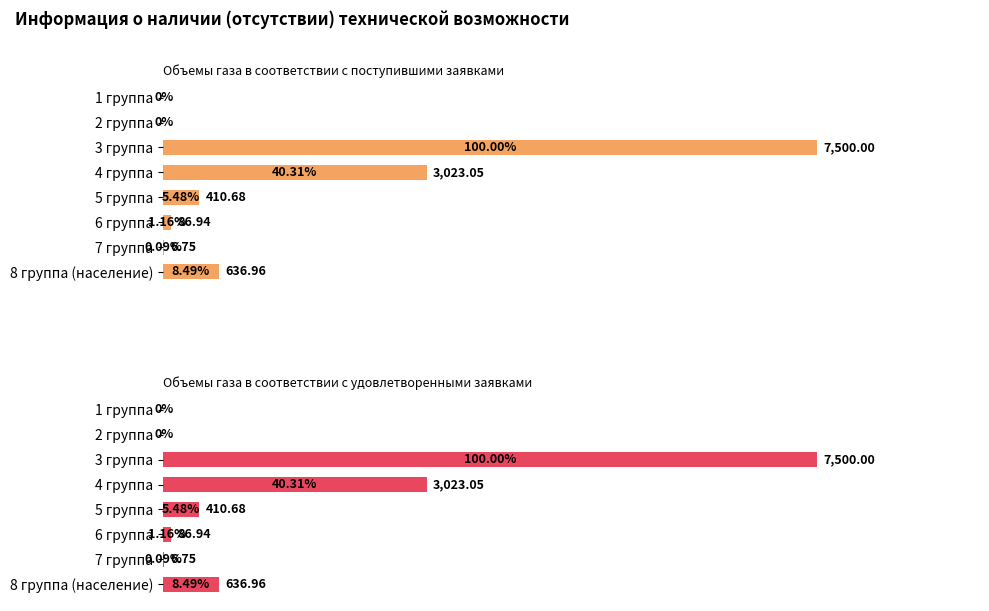

List the series in order of their peak value, lowest first.

Объемы газа в соответствии с поступившими заявками, Объемы газа в соответствии с удовлетворенными заявками